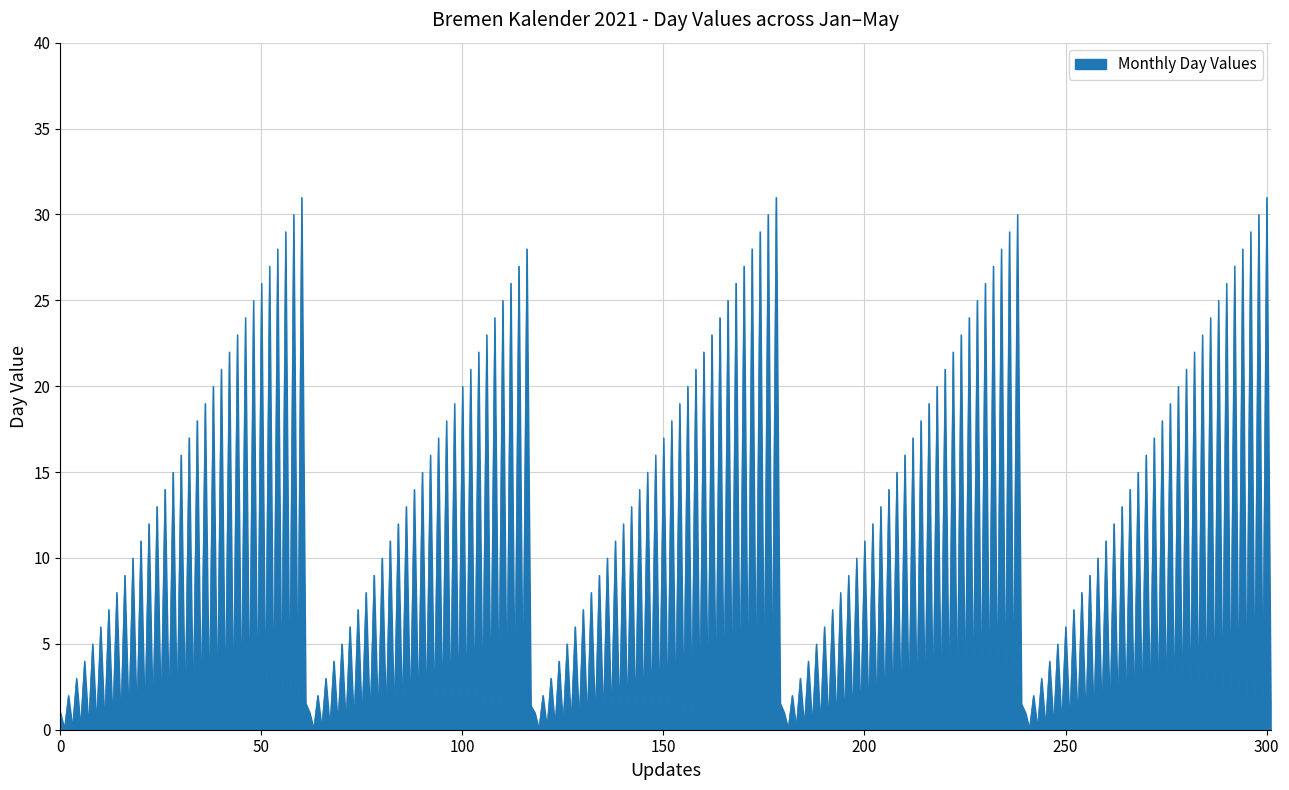

What is the greatest value displayed?

31.0